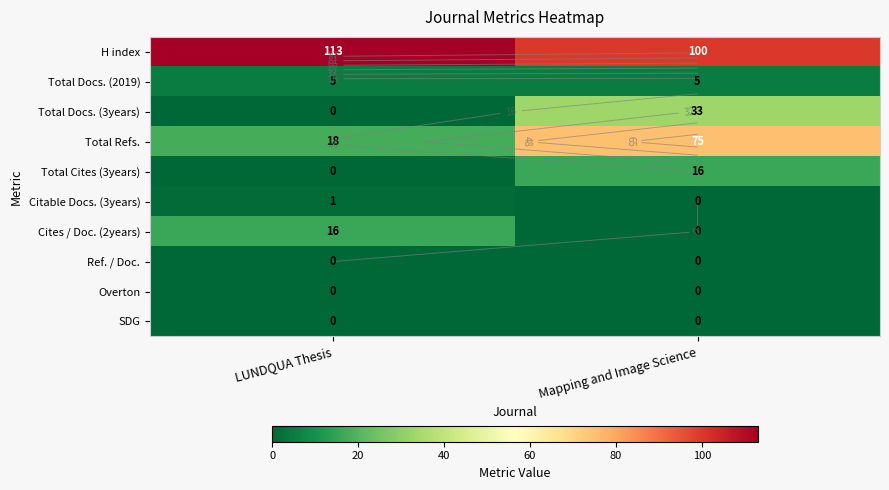

Is the value of Overton at Mapping and Image Science greater than the value of SDG at LUNDQUA Thesis?

No